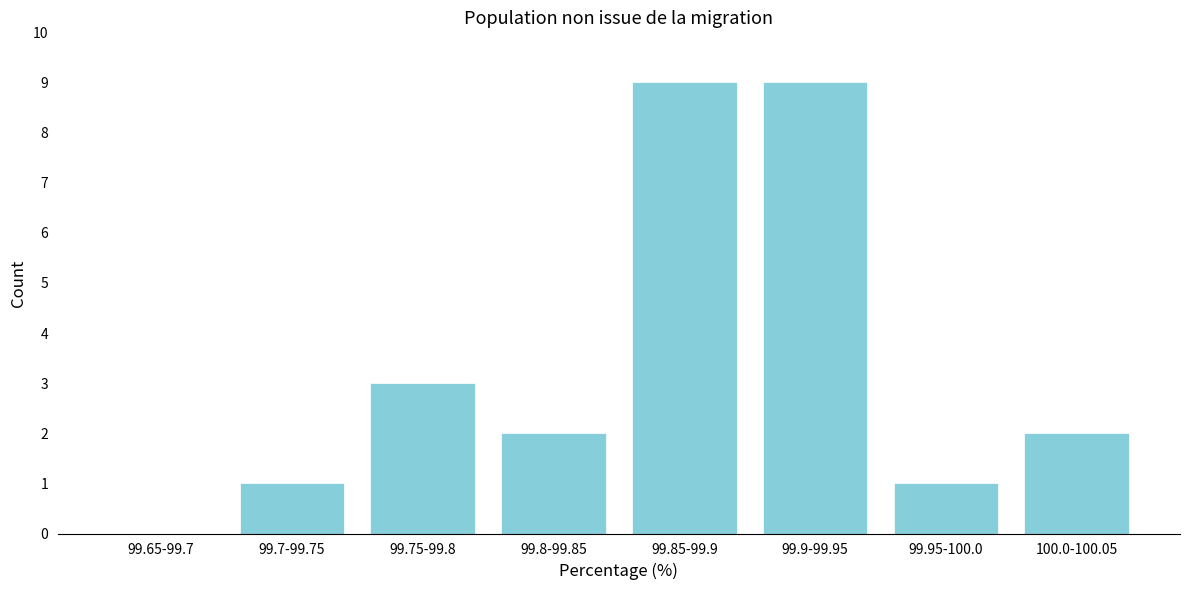

Reading right to left, transcribe all the data shown in this chart.

100.0-100.05=2	99.95-100.0=1	99.9-99.95=9	99.85-99.9=9	99.8-99.85=2	99.75-99.8=3	99.7-99.75=1	99.65-99.7=0